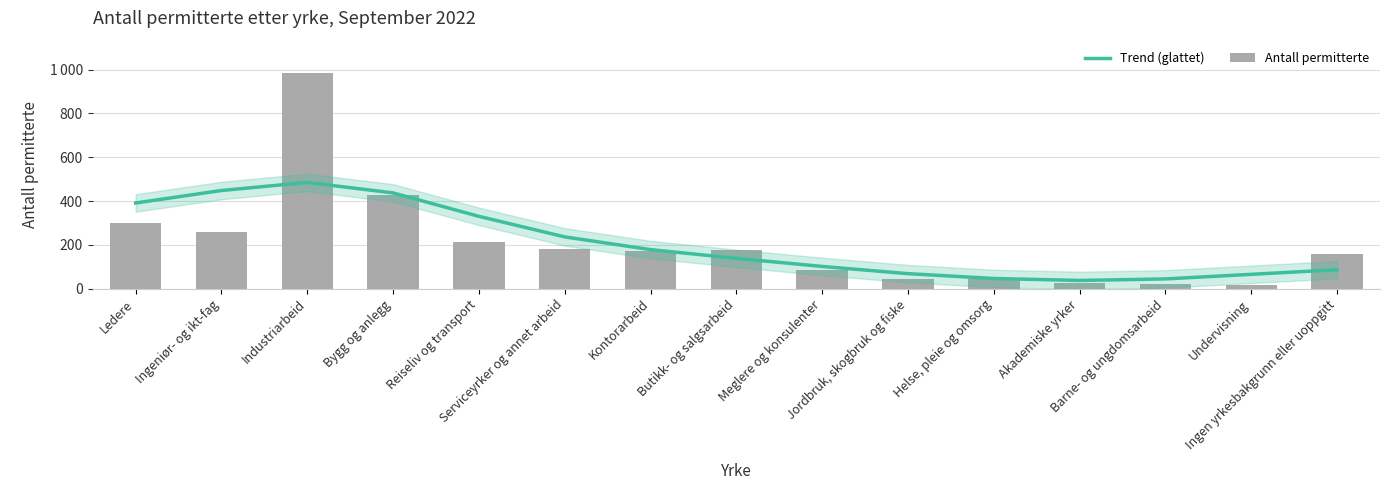

Reading left to right, extract all data points from this chart.

Trend (glattet): Ledere=391	Ingeniør- og ikt-fag=448	Industriarbeid=485	Bygg og anlegg=437	Reiseliv og transport=330	Serviceyrker og annet arbeid=236	Kontorarbeid=178	Butikk- og salgsarbeid=138	Meglere og konsulenter=101	Jordbruk, skogbruk og fiske=68	Helse, pleie og omsorg=46	Akademiske yrker=37	Barne- og ungdomsarbeid=44	Undervisning=65	Ingen yrkesbakgrunn eller uoppgitt=86
Antall permitterte: Ledere=300	Ingeniør- og ikt-fag=260	Industriarbeid=985	Bygg og anlegg=426	Reiseliv og transport=211	Serviceyrker og annet arbeid=182	Kontorarbeid=170	Butikk- og salgsarbeid=174	Meglere og konsulenter=83	Jordbruk, skogbruk og fiske=43	Helse, pleie og omsorg=42	Akademiske yrker=24	Barne- og ungdomsarbeid=19	Undervisning=17	Ingen yrkesbakgrunn eller uoppgitt=160